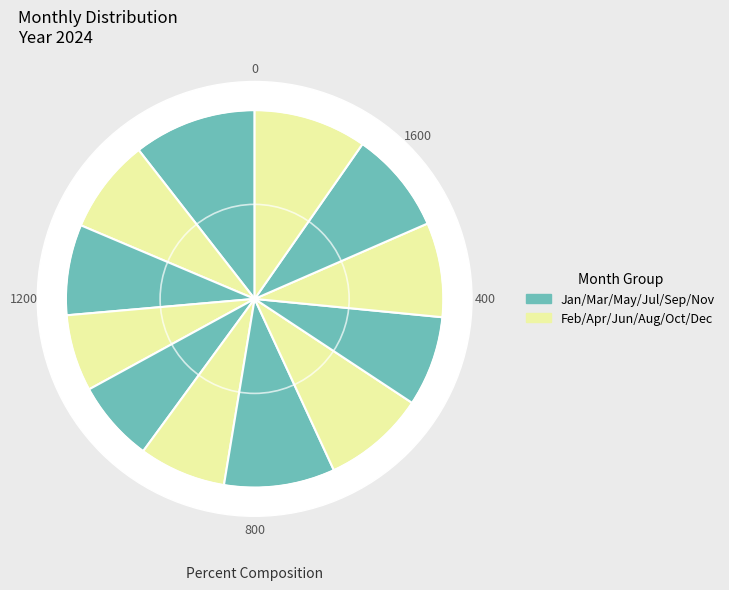

To the nearest percent, what is the combined percentage of May and January?

18%